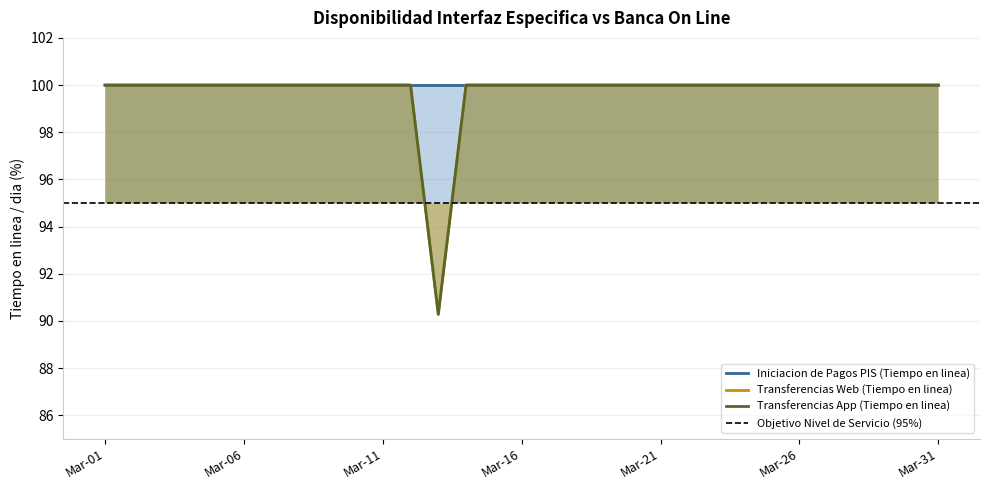

True or false: Transferencias Web (Tiempo en linea) has a value of 100.0 at Mar-11.

True